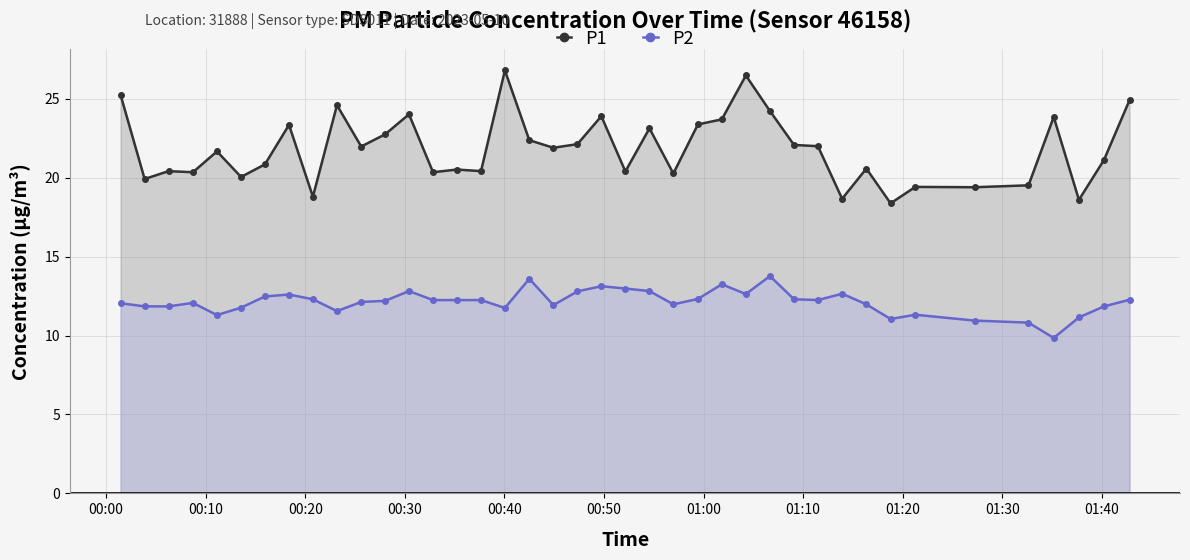

Reading right to left, transcribe all the data shown in this chart.

P1: 24.9	21.1	18.6	23.9	19.5	19.4	19.4	18.4	20.6	18.7	22.0	22.1	24.2	26.5	23.7	23.4	20.3	23.1	20.4	23.9	22.1	21.9	22.4	26.8	20.4	20.5	20.4	24.0	22.8	22.0	24.6	18.8	23.4	20.9	20.1	21.7	20.4	20.4	19.9	25.2
P2: 12.3	11.8	11.2	9.8	10.8	10.9	11.3	11.1	12.0	12.7	12.2	12.3	13.8	12.6	13.2	12.3	12.0	12.8	13.0	13.1	12.8	11.9	13.6	11.8	12.2	12.2	12.2	12.8	12.2	12.1	11.6	12.3	12.6	12.5	11.8	11.3	12.1	11.8	11.8	12.1